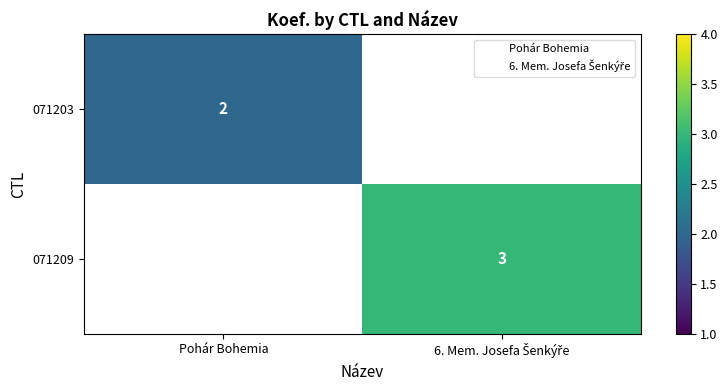

The value of 071203 at Pohár Bohemia is 0.9. True or false?

False